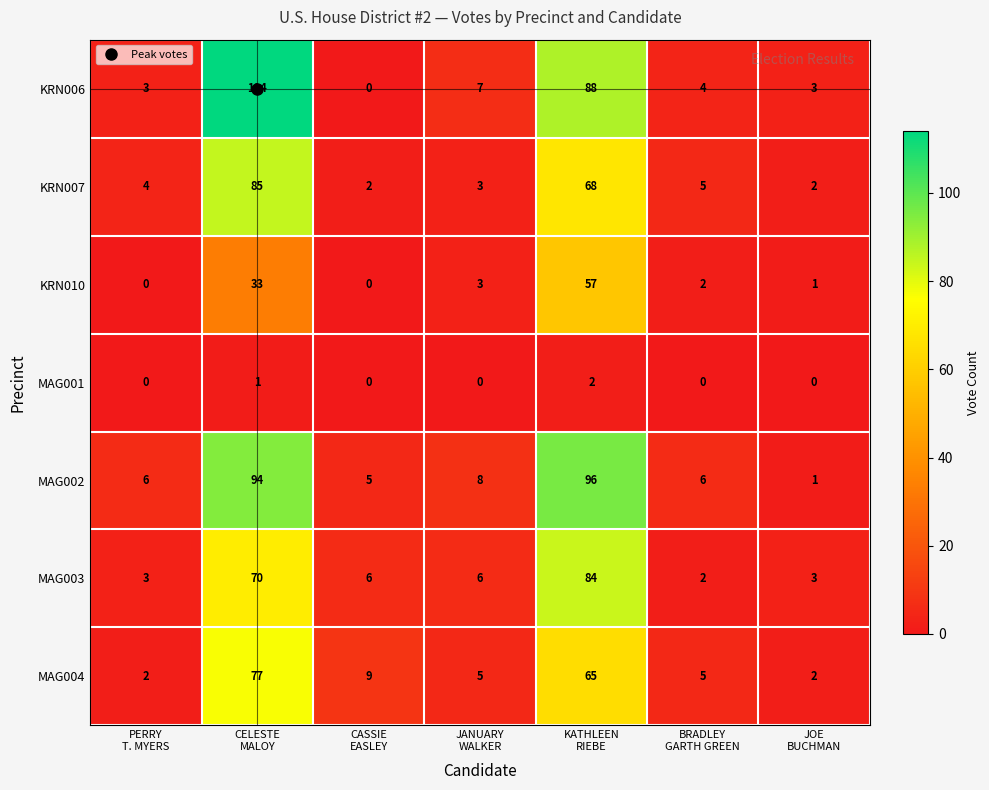

How many MAG001 values are between 0 and 1?

6